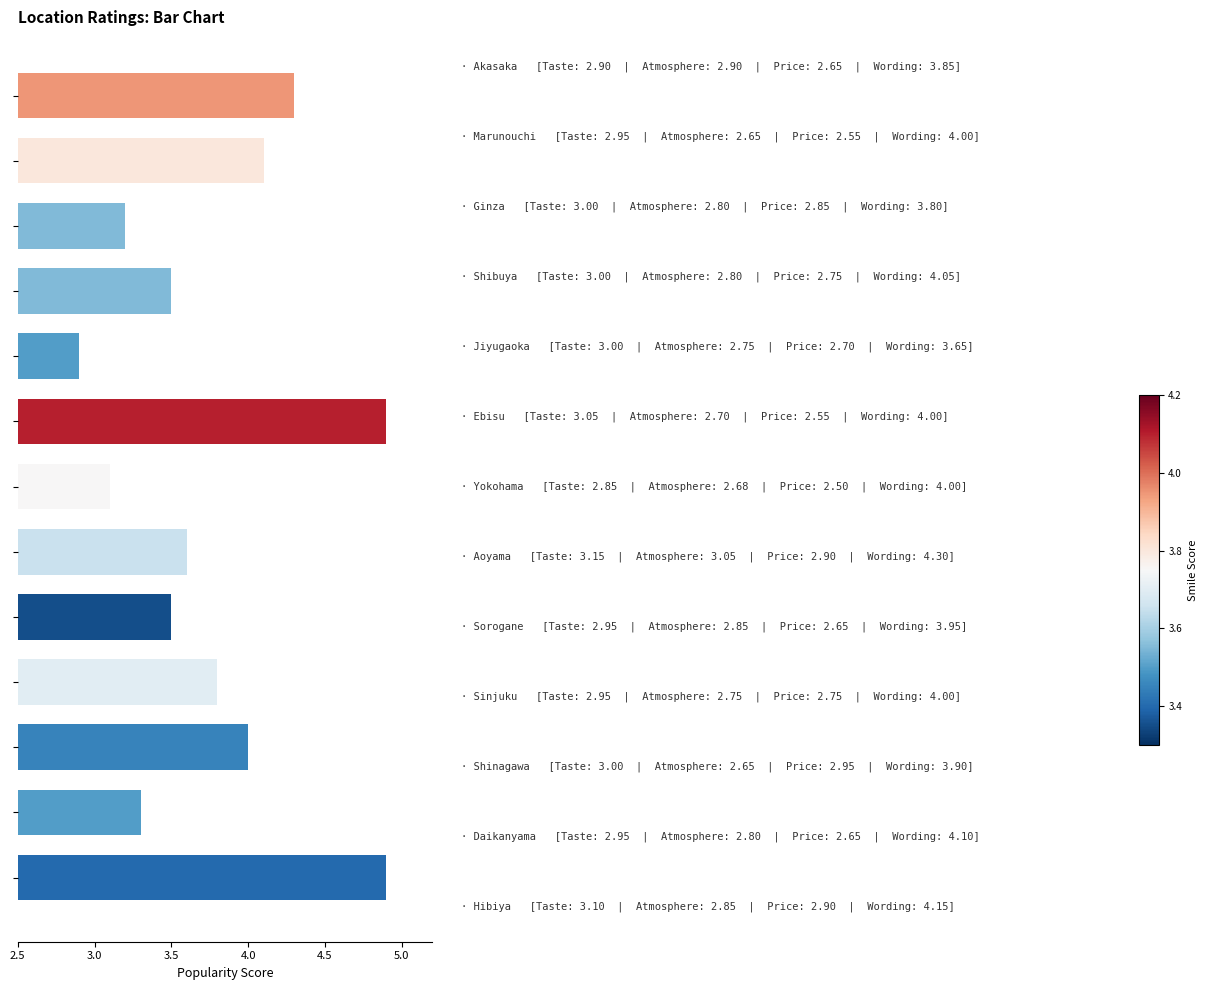

Reading bottom to top, list all the values displayed in this chart.

4.9	3.3	4.0	3.8	3.5	3.6	3.1	4.9	2.9	3.5	3.2	4.1	4.3